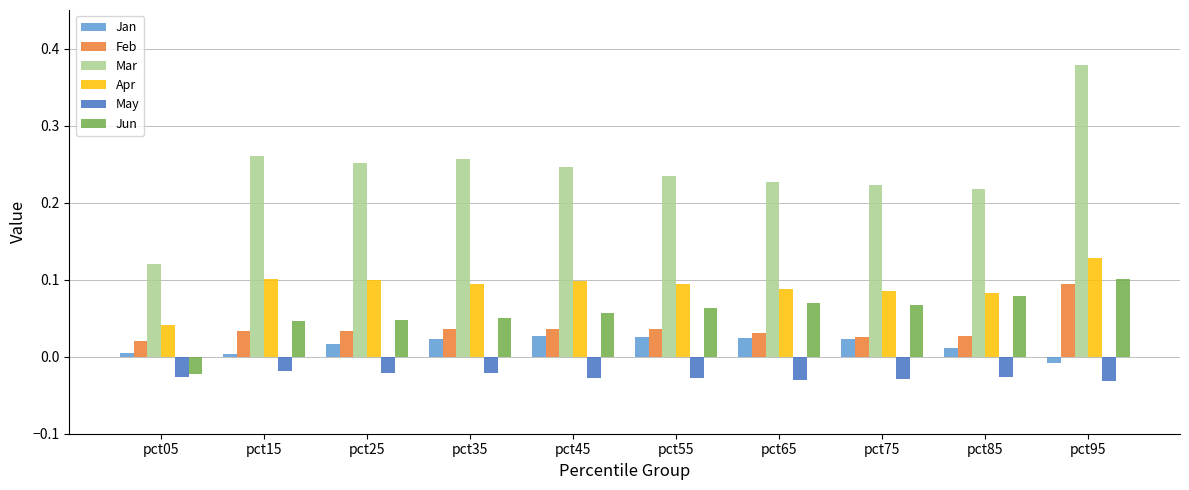

List the series in order of their peak value, lowest first.

May, Jan, Feb, Jun, Apr, Mar